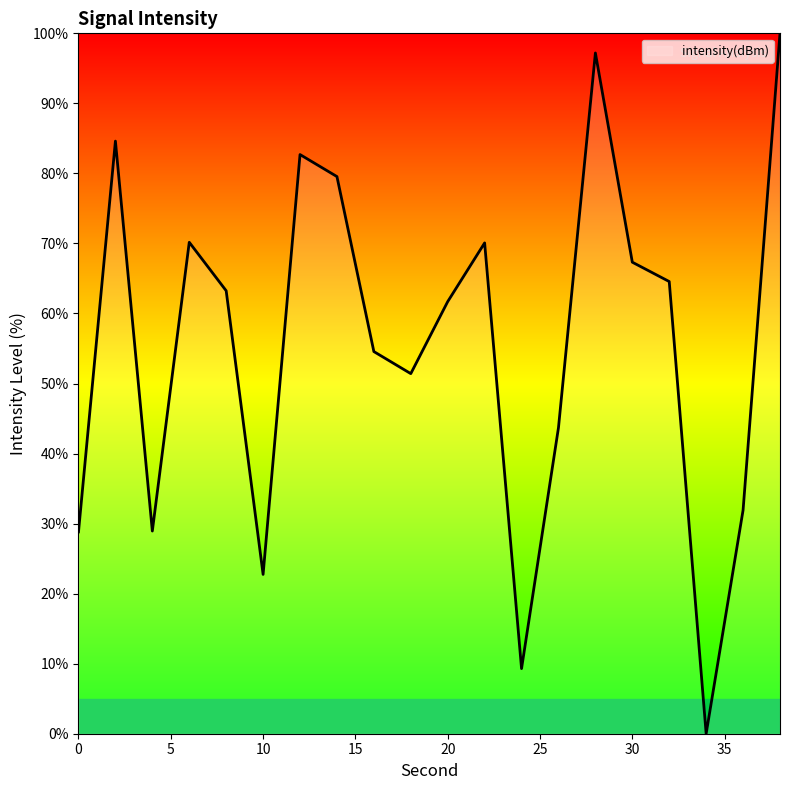

What is the difference between the maximum and minimum values?

100.0